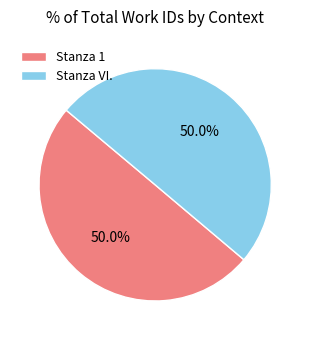

To the nearest percent, what percentage of the pie is Stanza VI.?

50%